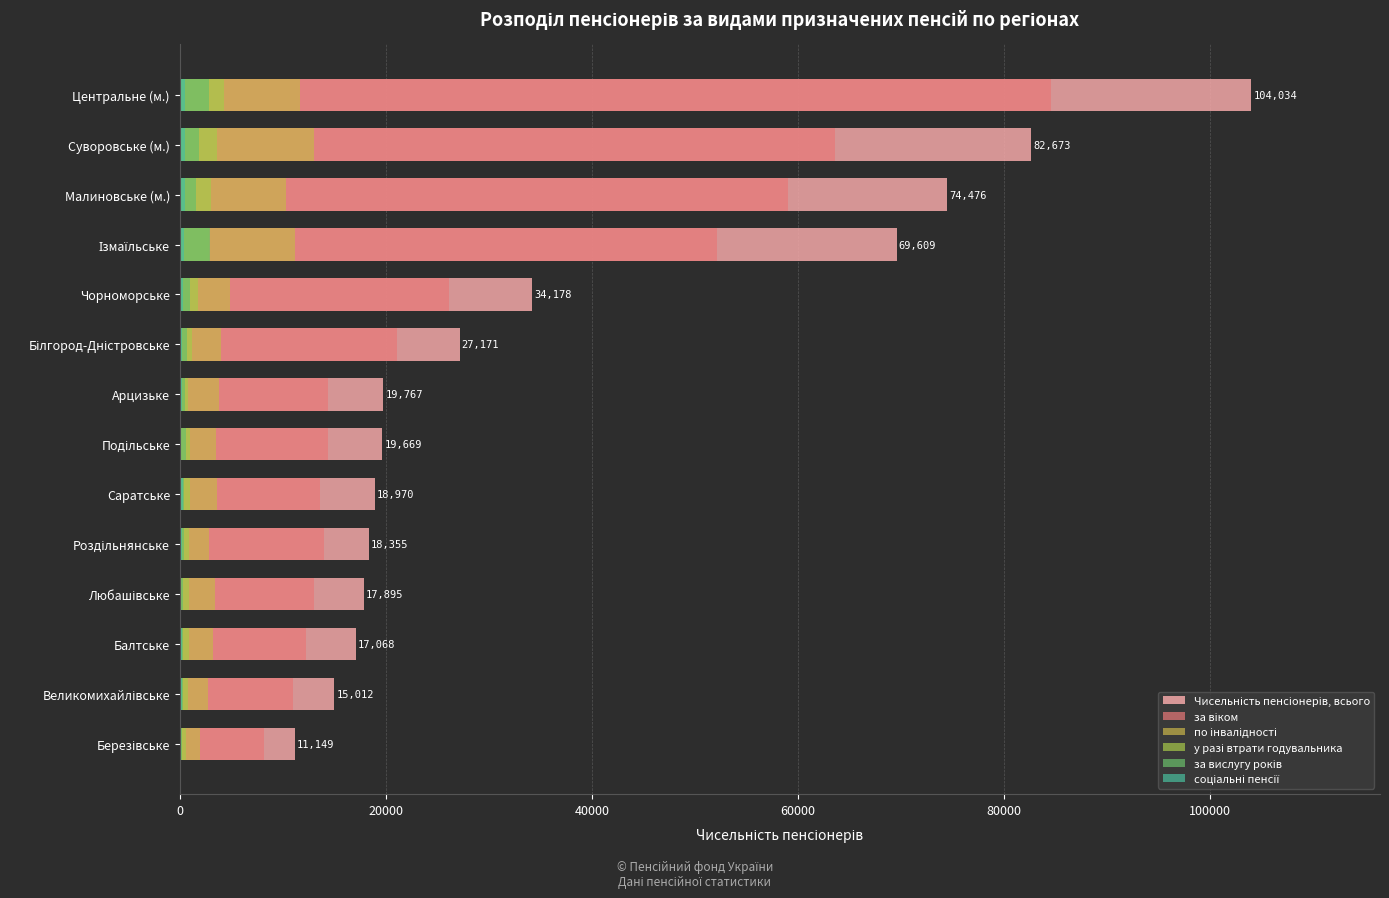

The value of за віком at Центральне (м.) is 113375. True or false?

False